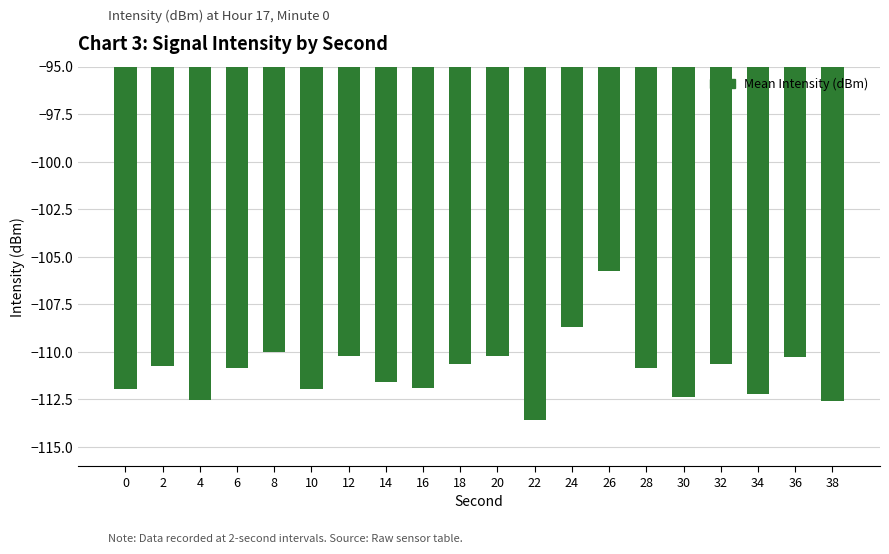

What is the sum of all values?

-2219.4